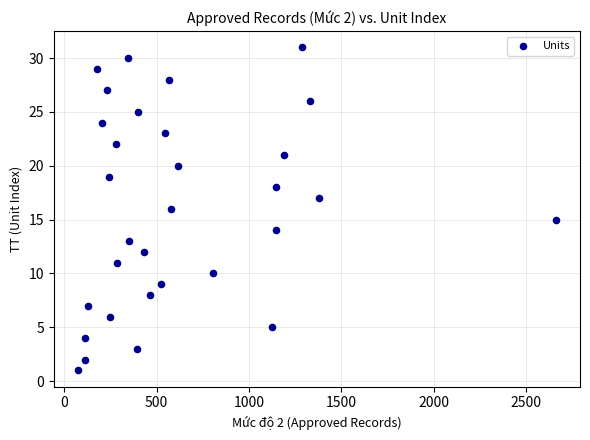

What is the range of X values (max minus min)?

2590